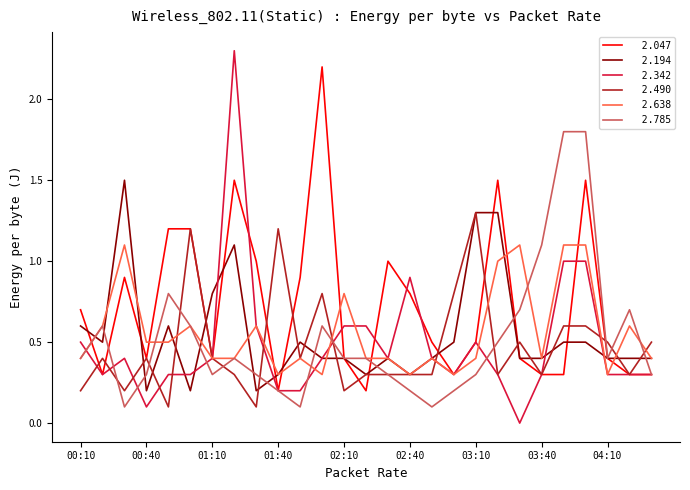

What is the greatest value displayed?

2.3